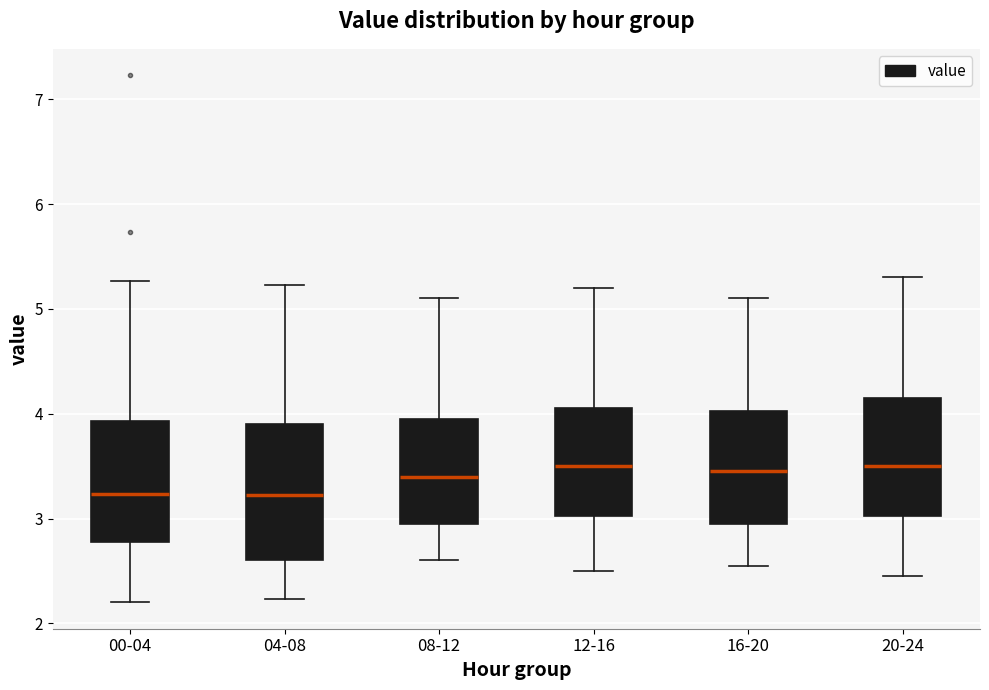

Which box is the tallest, from its lower edge to its upper edge?

04-08